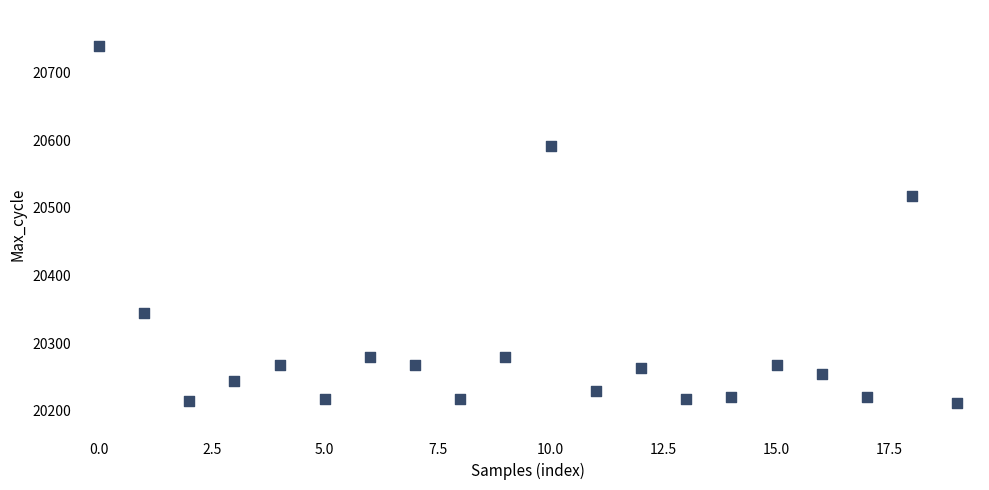

What Y value in the scatter plot is closest to 20476?

20518